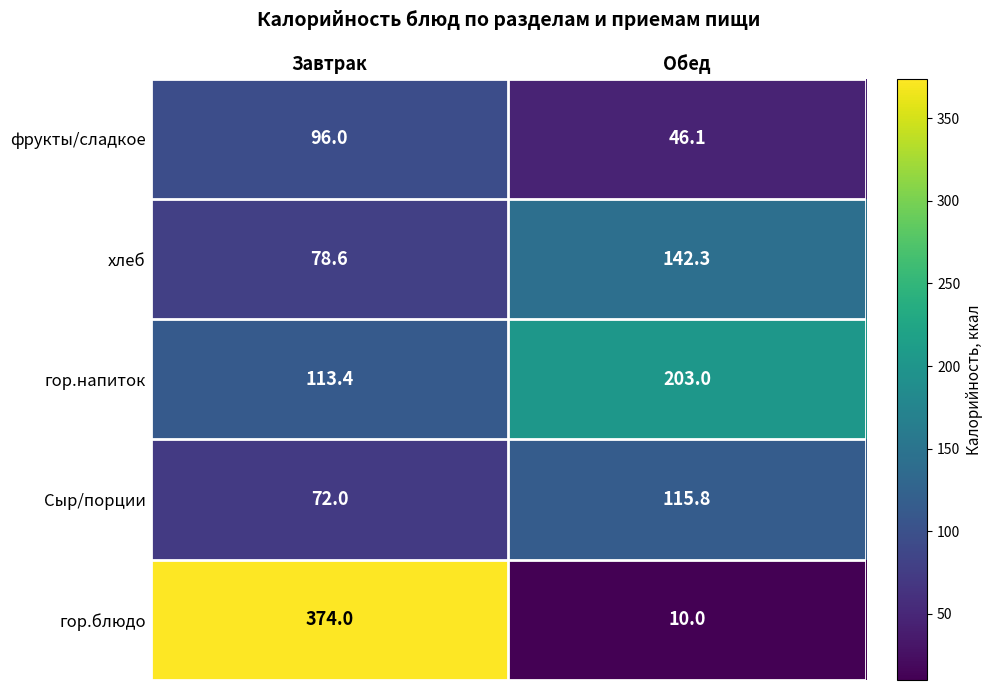

Reading left to right, extract all data points from this chart.

фрукты/сладкое: Завтрак=96.0	Обед=46.1
хлеб: Завтрак=78.6	Обед=142.3
гор.напиток: Завтрак=113.4	Обед=203.0
Сыр/порции: Завтрак=72.0	Обед=115.8
гор.блюдо: Завтрак=374.0	Обед=10.0